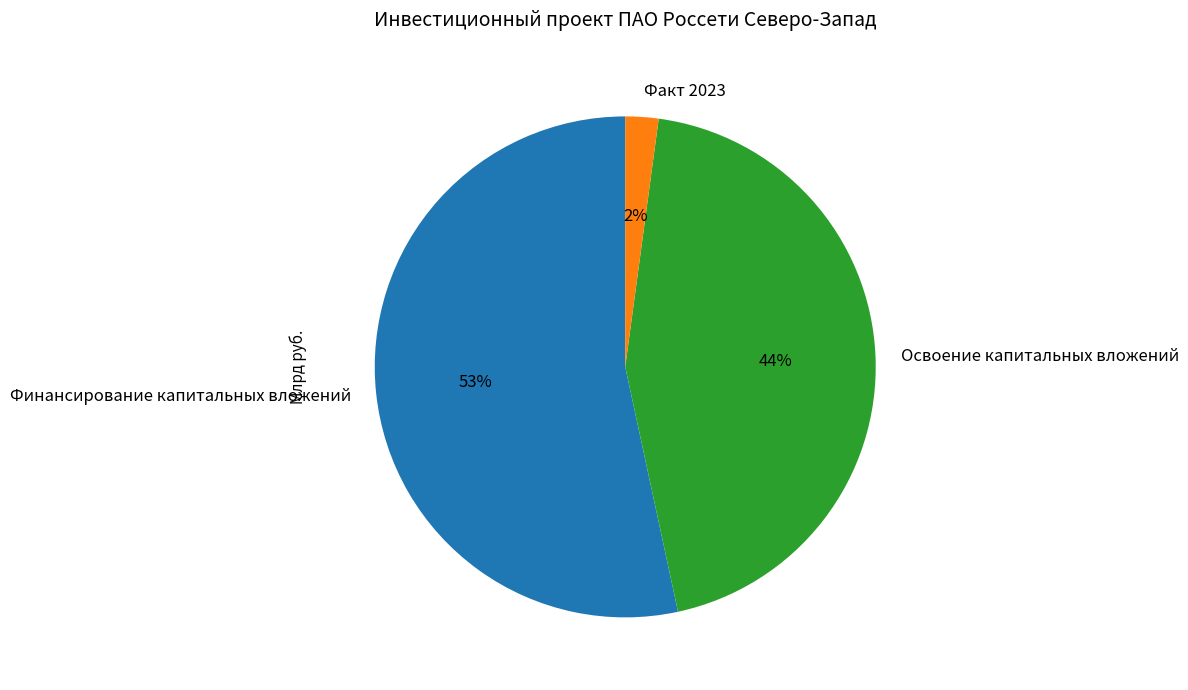

Count the number of slices in the pie.

3